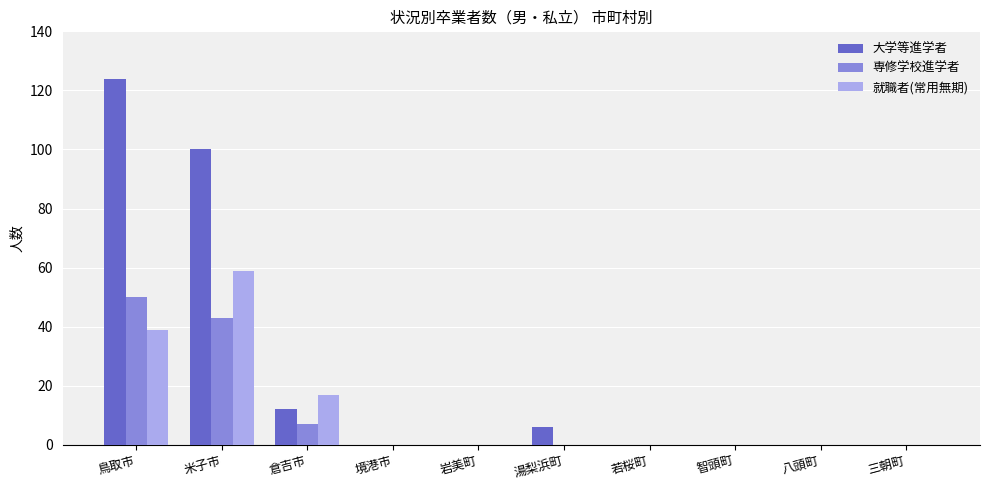

Between 米子市 and 智頭町, which series saw the biggest shift?

大学等進学者